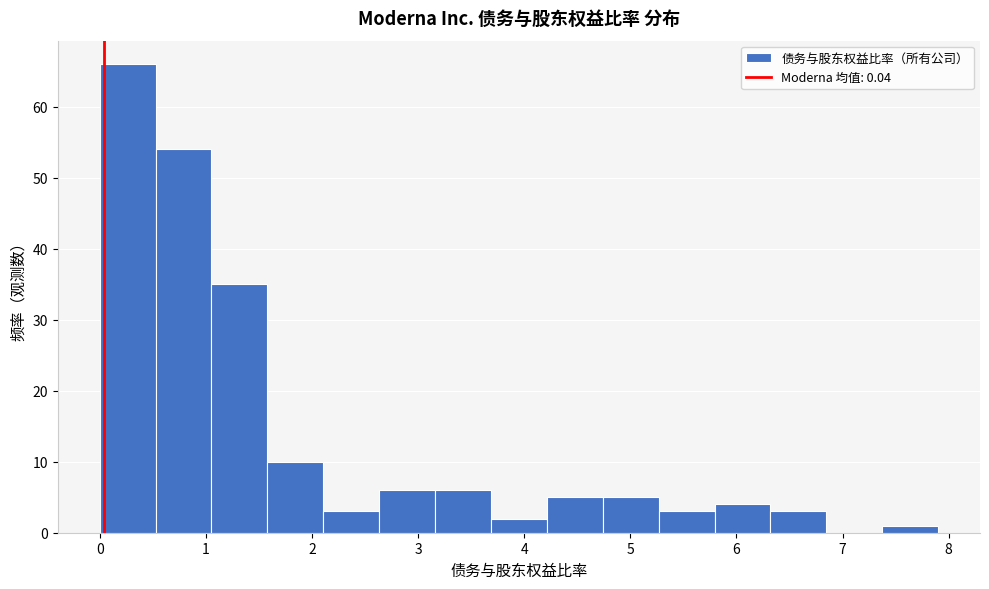

How tall is the bar that spans 4.7 to 5.3 on the x-axis? Neither the bar edges nor the heights are printed on the chart, so give them approximately, as read against the axes.

5